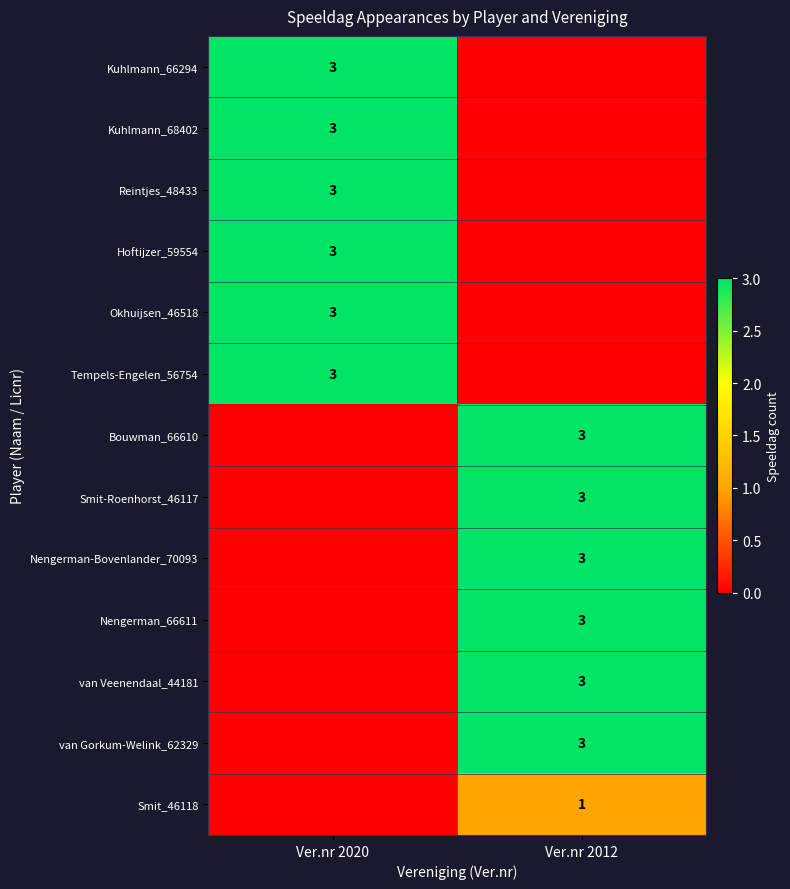

The value of Okhuijsen_46518 at Ver.nr 2020 is 1. True or false?

False